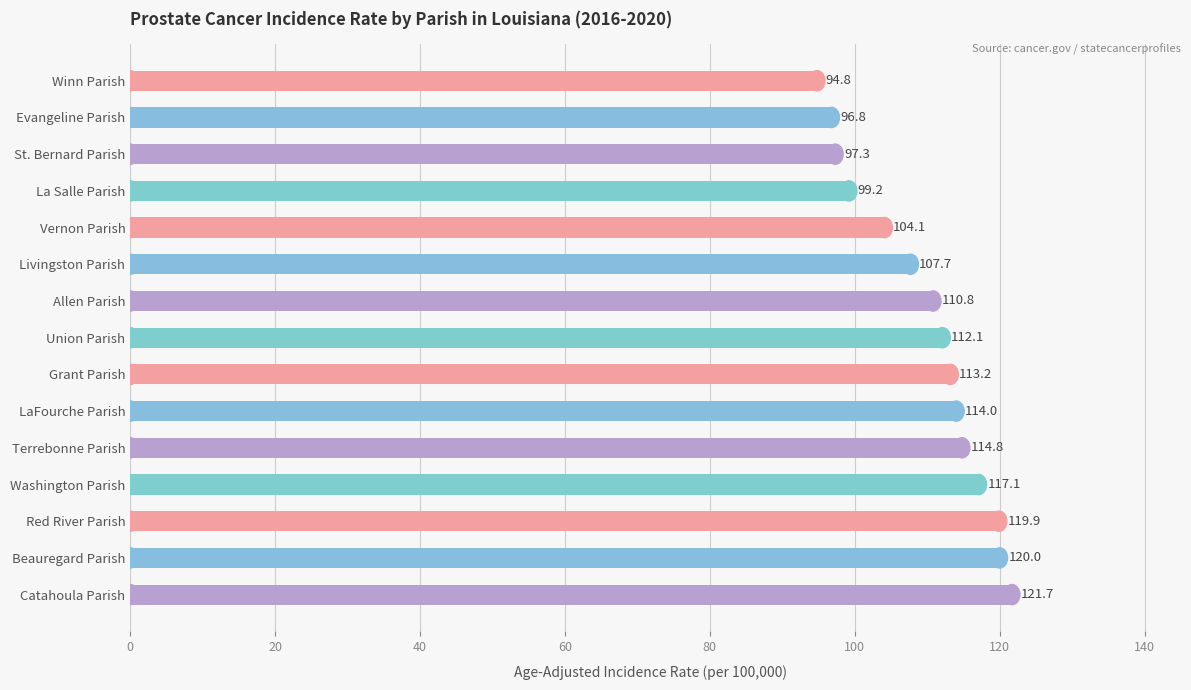

Rank the categories by value from highest to lowest.

Catahoula Parish, Beauregard Parish, Red River Parish, Washington Parish, Terrebonne Parish, LaFourche Parish, Grant Parish, Union Parish, Allen Parish, Livingston Parish, Vernon Parish, La Salle Parish, St. Bernard Parish, Evangeline Parish, Winn Parish